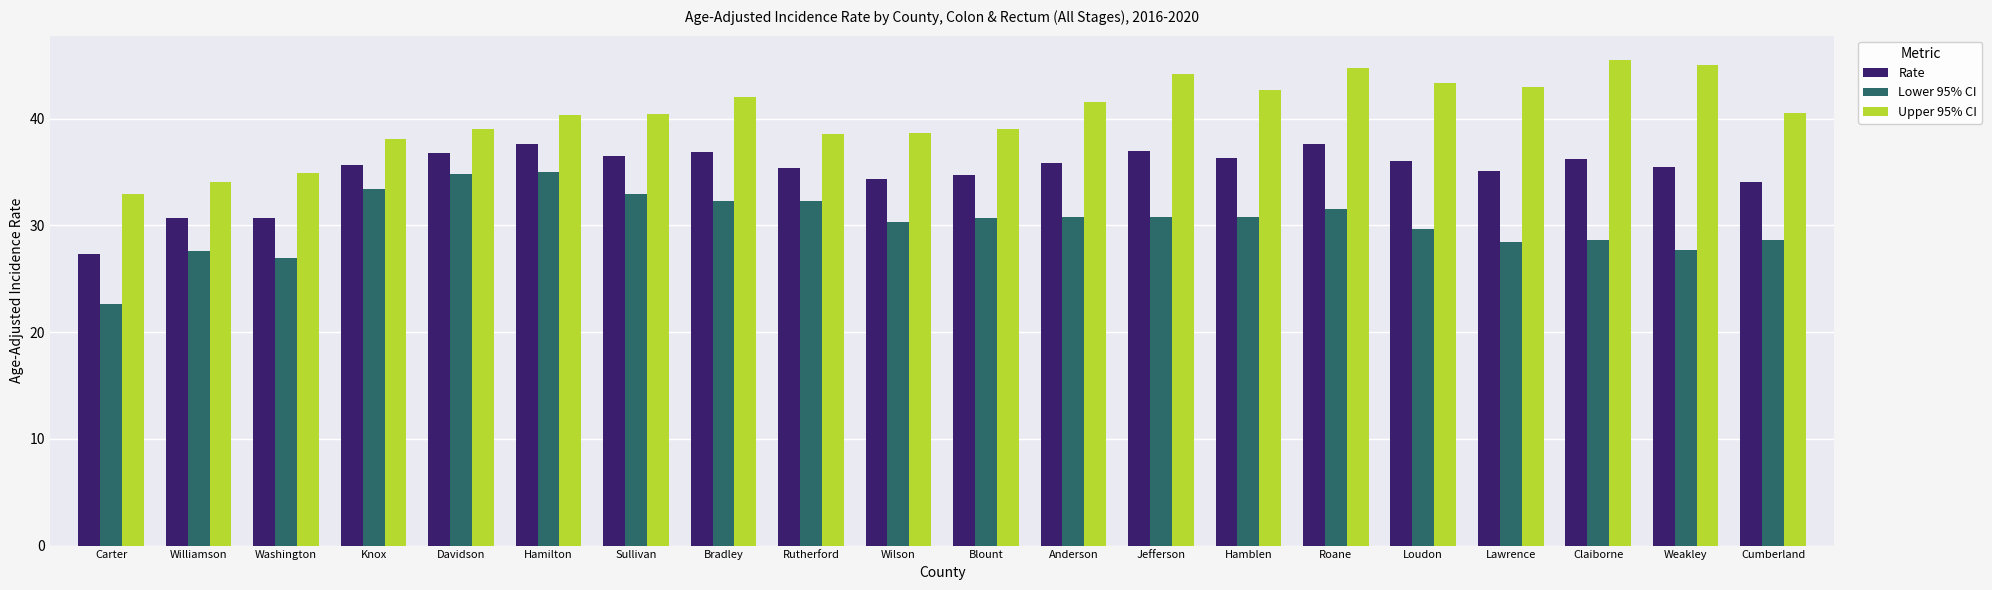

What is the highest value of the Lower 95% CI series?

35.0